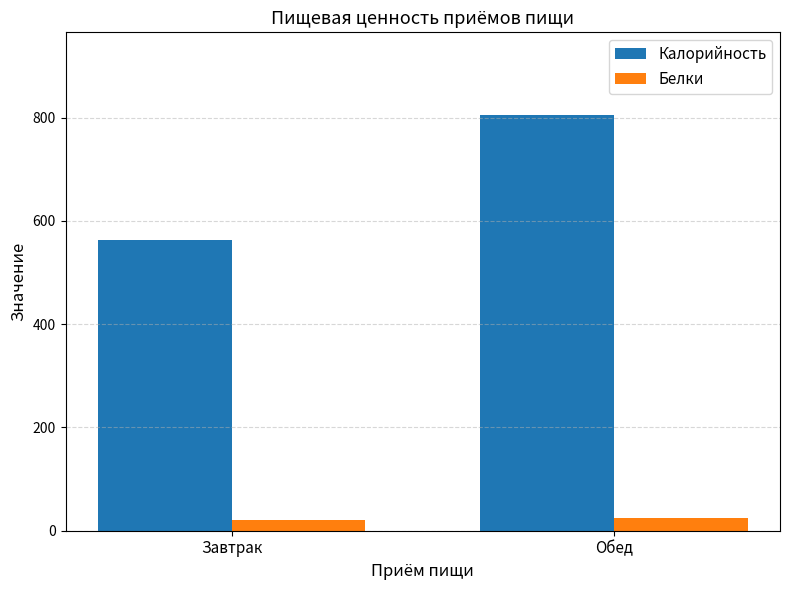

What is the average value of the Калорийность series?

683.9